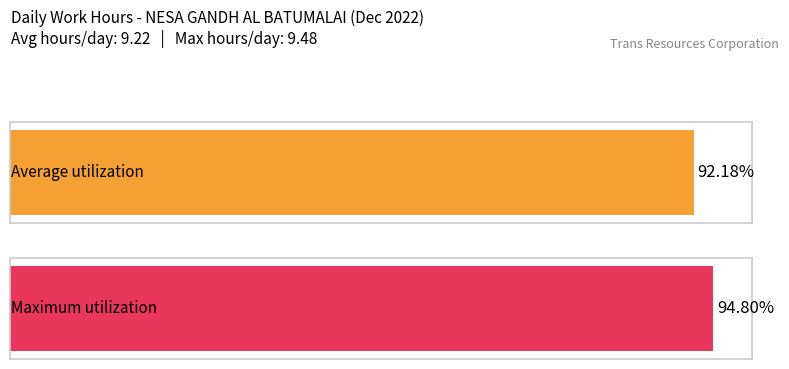

Are the bars horizontal?

Yes